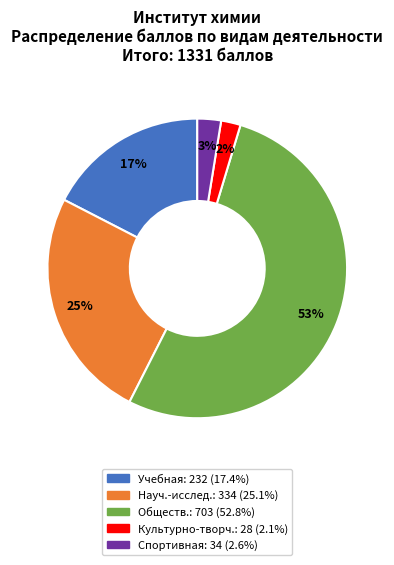

Does any single category account for the majority?

Yes